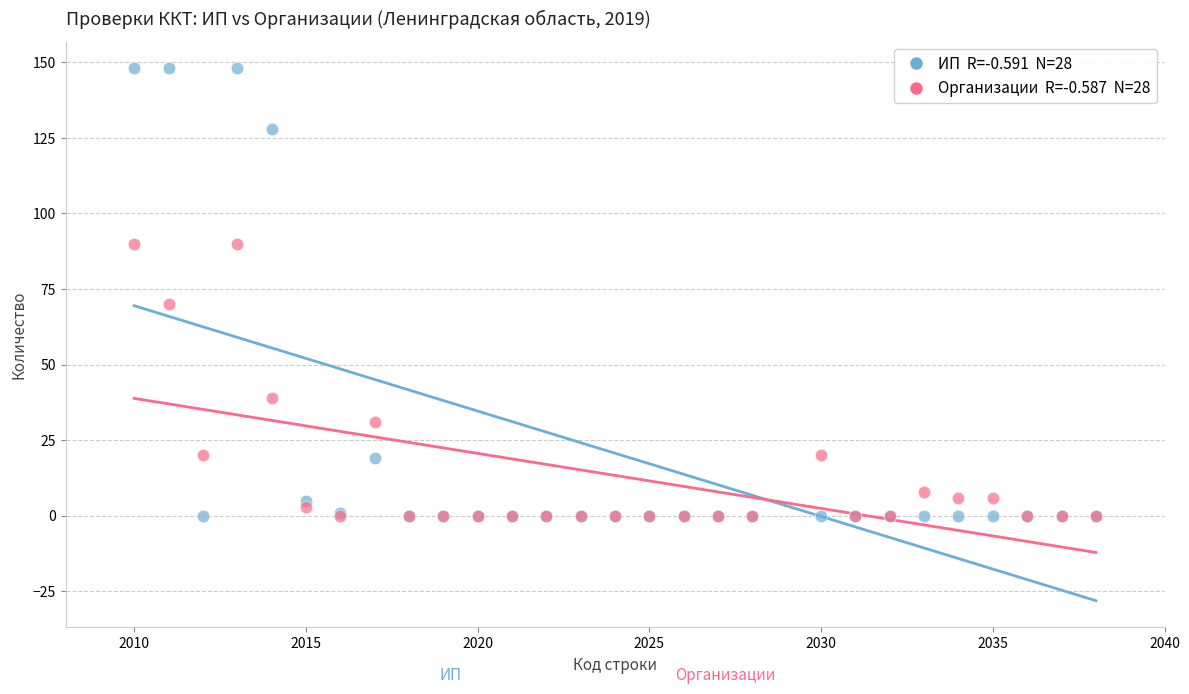

Across all series, what Y value is closest to 74?

70